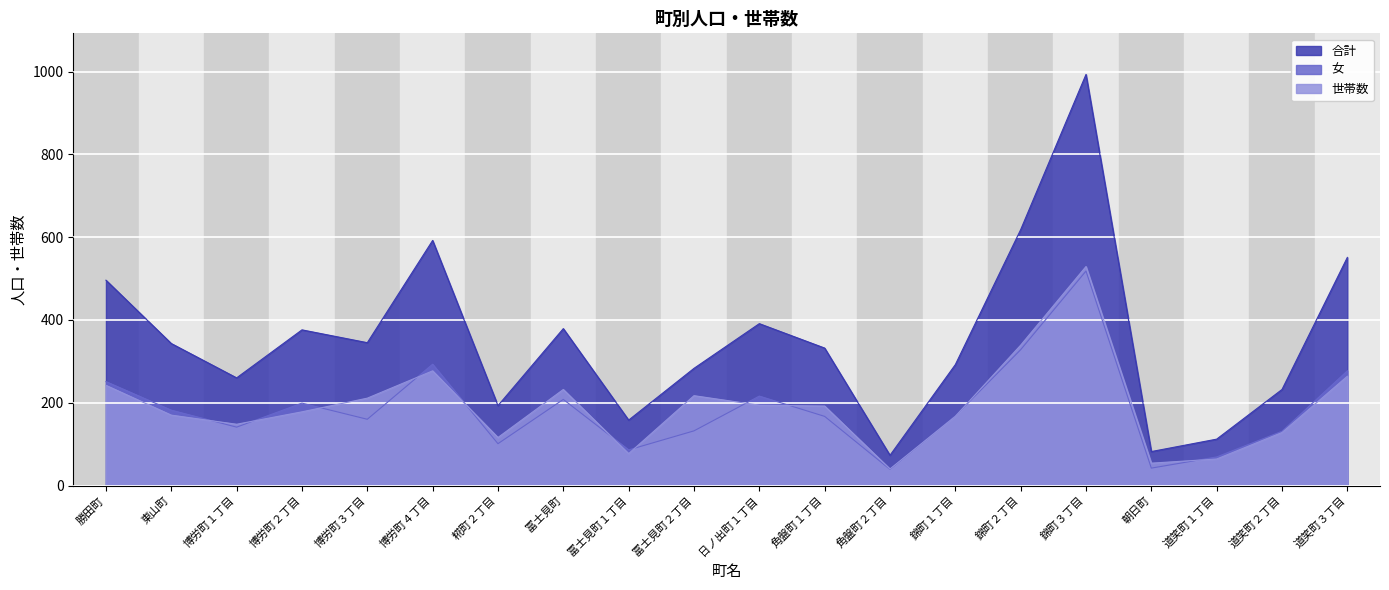

True or false: 合計 and 世帯数 cross at least once.

False